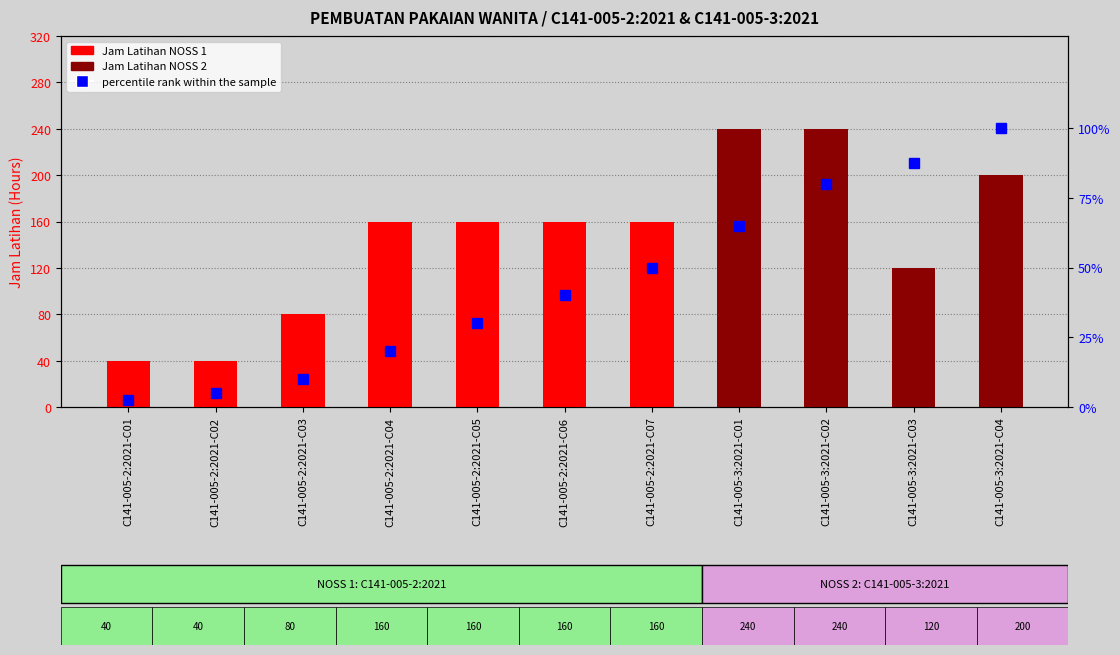

At which category does the chart reach its minimum across all series?

C141-005-3:2021-C01